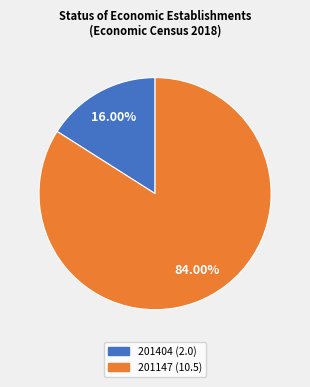

What percentage do 201147 and 201404 together represent?

100.0%